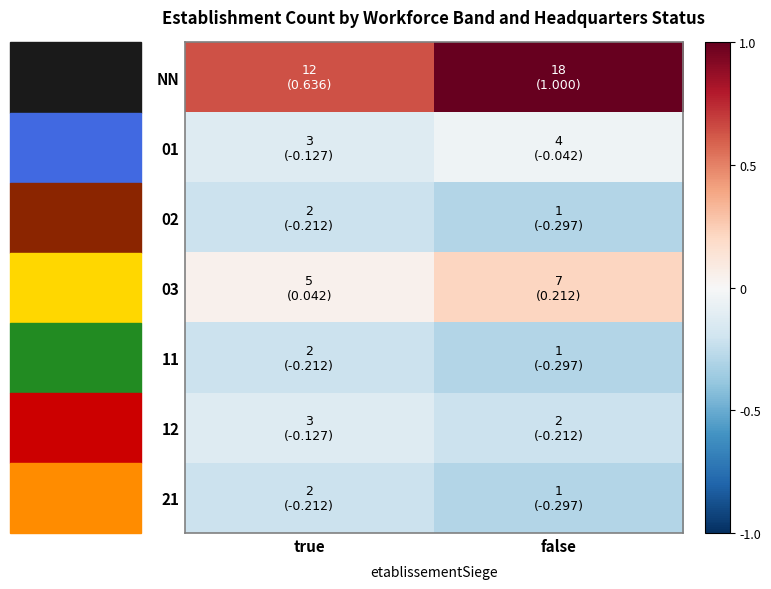

Reading left to right, transcribe all the data shown in this chart.

NN: true=0.6	false=1.0
01: true=-0.1	false=-0.0
02: true=-0.2	false=-0.3
03: true=0.0	false=0.2
11: true=-0.2	false=-0.3
12: true=-0.1	false=-0.2
21: true=-0.2	false=-0.3